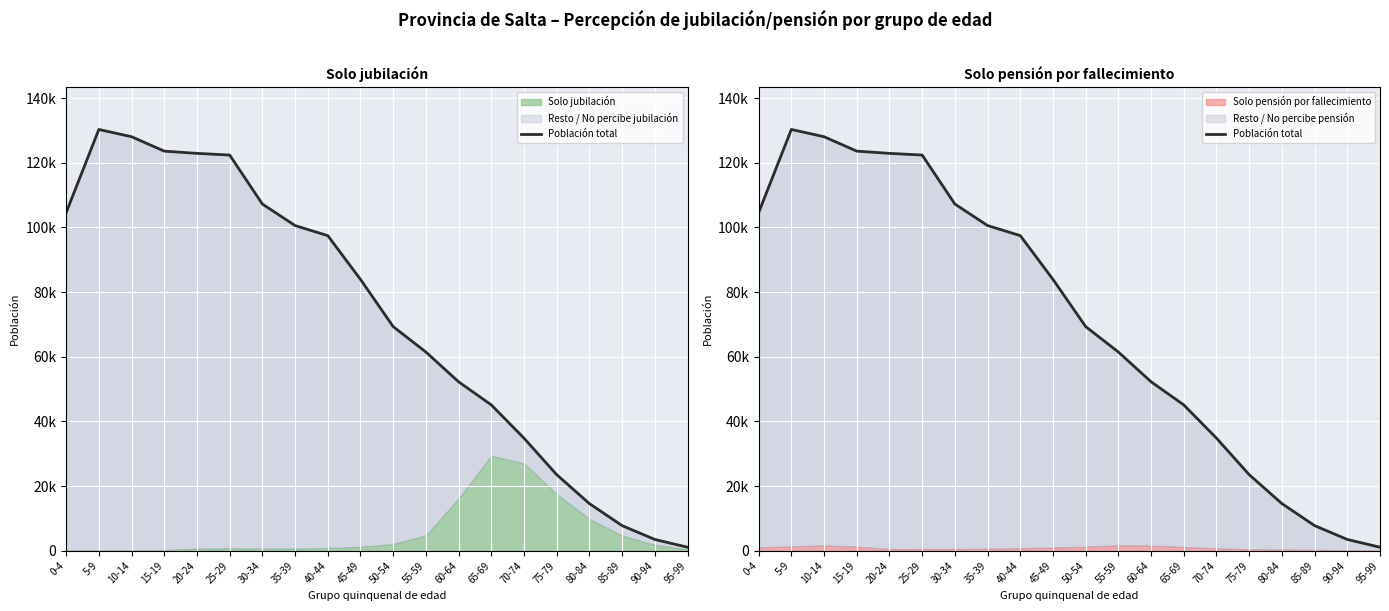

Reading left to right, transcribe all the data shown in this chart.

104563	130273	128027	123568	122879	122358	107206	100554	97437	83906	69304	61442	52239	45087	34802	23514	14570	7760	3482	1076